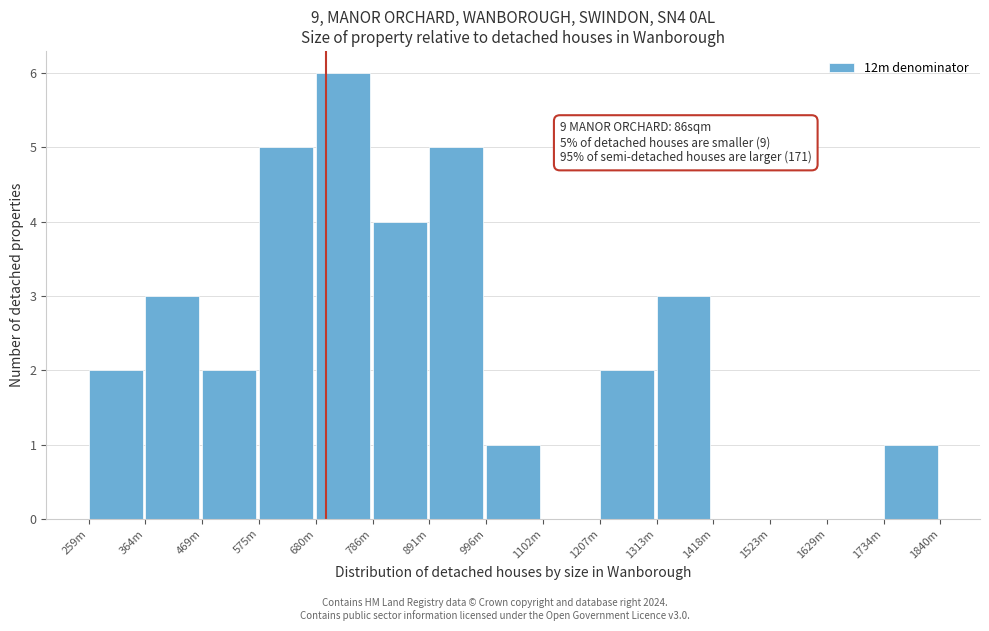

Reading left to right, transcribe all the data shown in this chart.

259m=2	364m=3	469m=2	575m=5	680m=6	786m=4	891m=5	996m=1	1102m=0	1207m=2	1313m=3	1418m=0	1523m=0	1629m=0	1734m=1